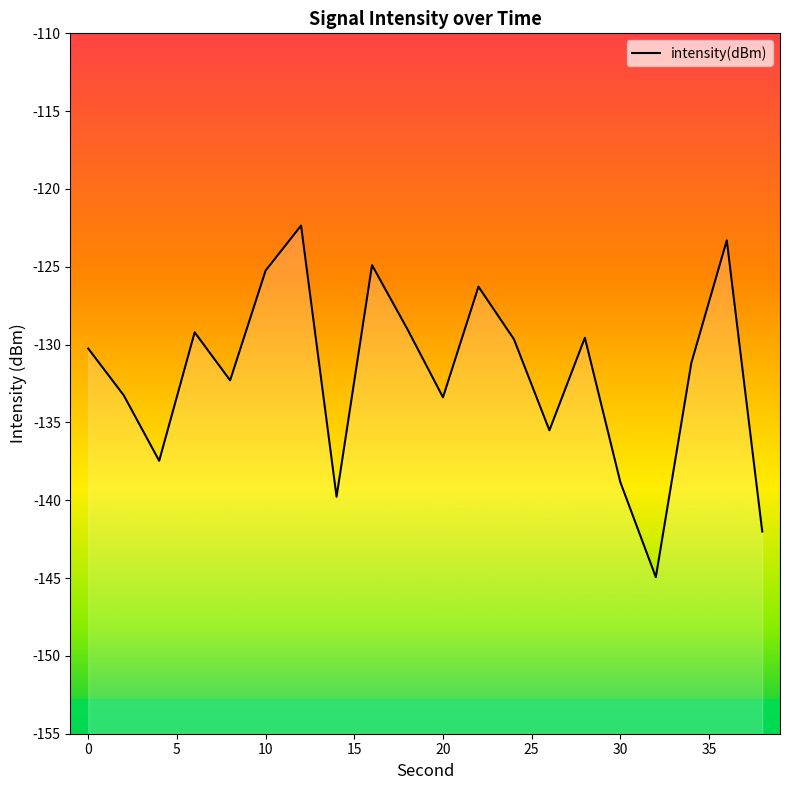

What is the maximum value shown in the chart?

-122.4